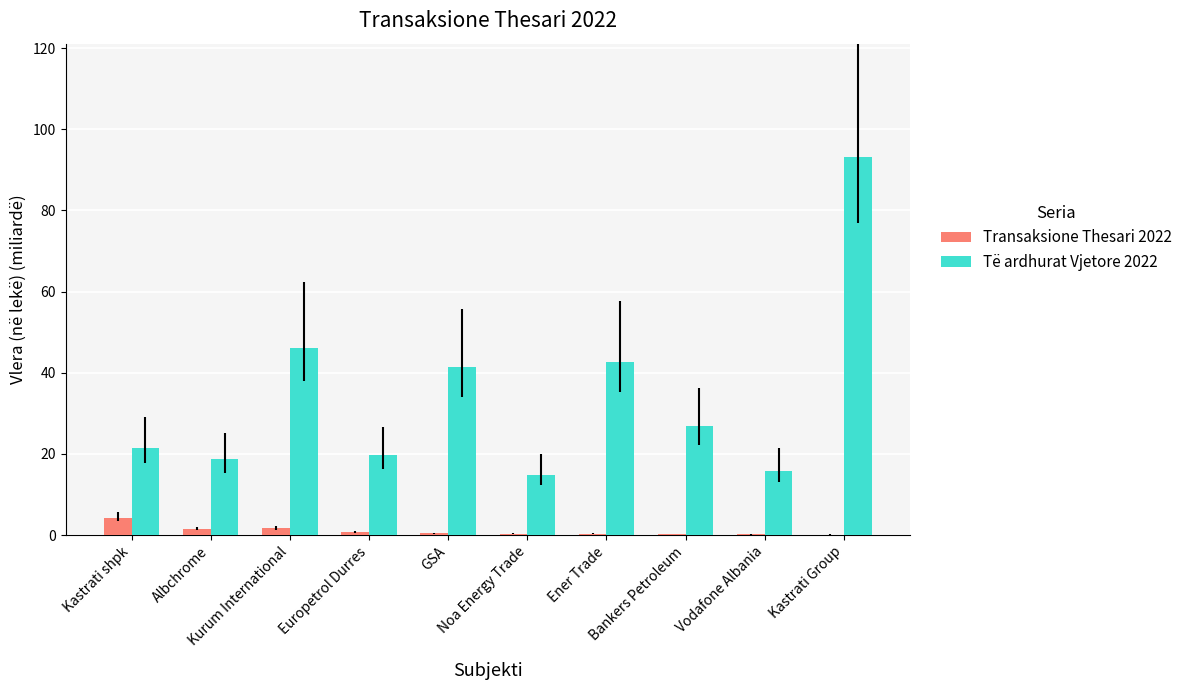

Which series has the largest total across all categories?

Të ardhurat Vjetore 2022